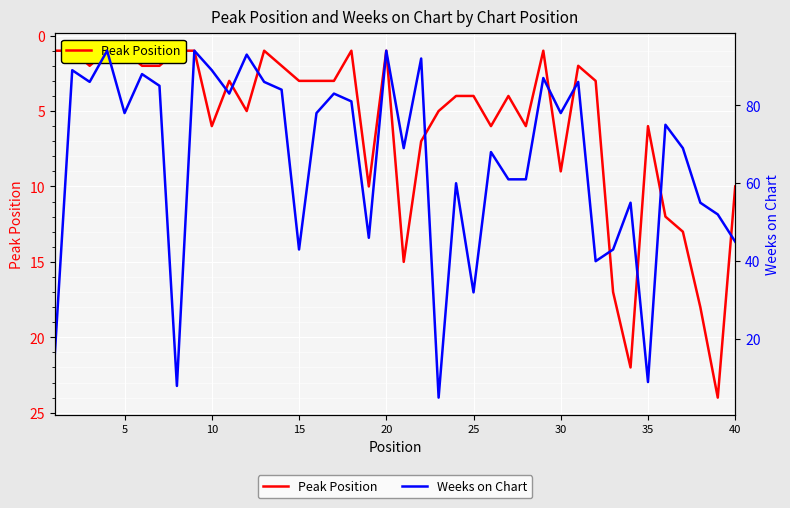

What are all the series names shown in the legend?

Peak Position, Weeks on Chart